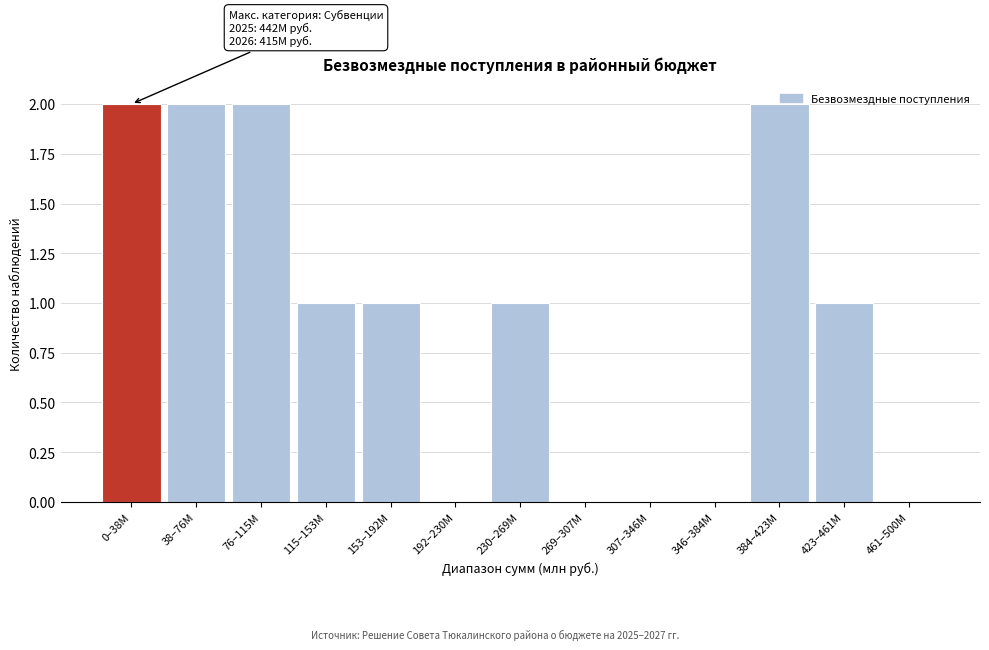

Between 0–38M and 269–307M, which is larger?

0–38M